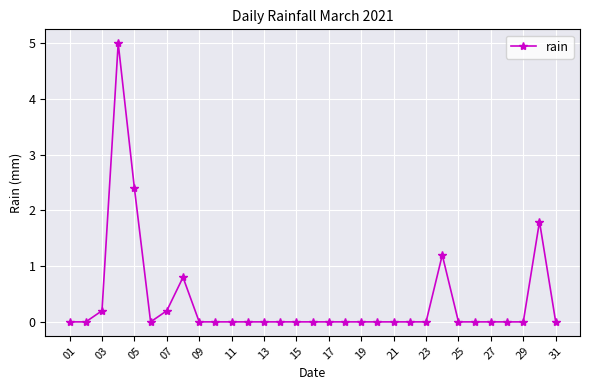

What is the difference between the maximum and minimum values?

5.0